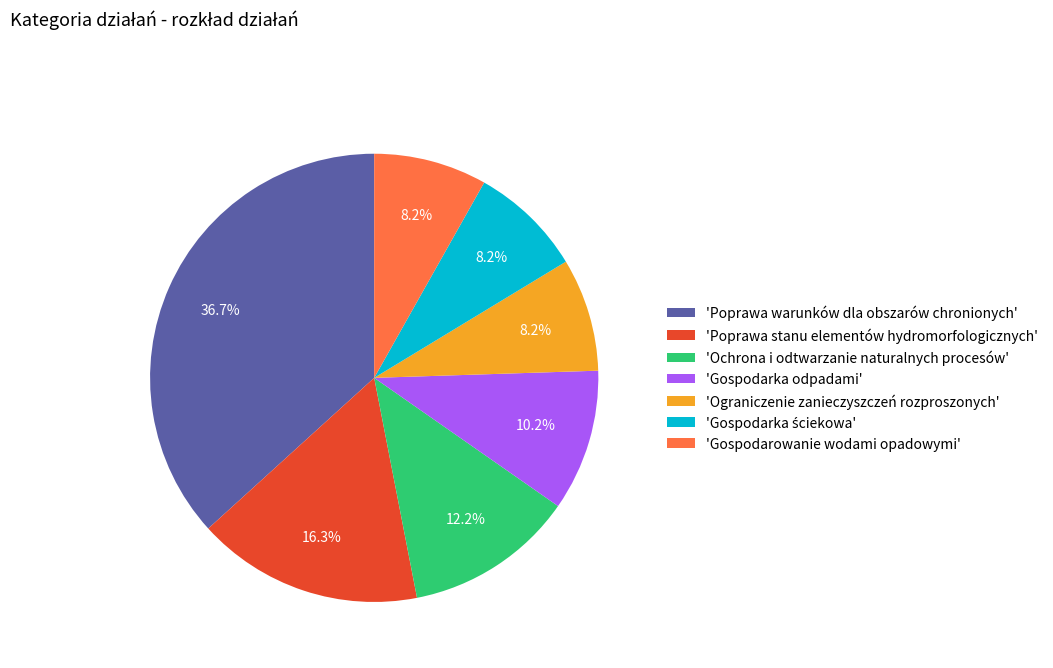

Does 'Poprawa warunków dla obszarów chronionych' account for over 50% of the chart?

No